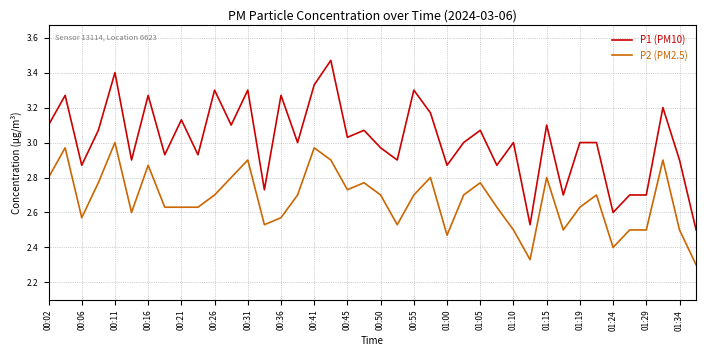

Count the number of data series in this chart.

2